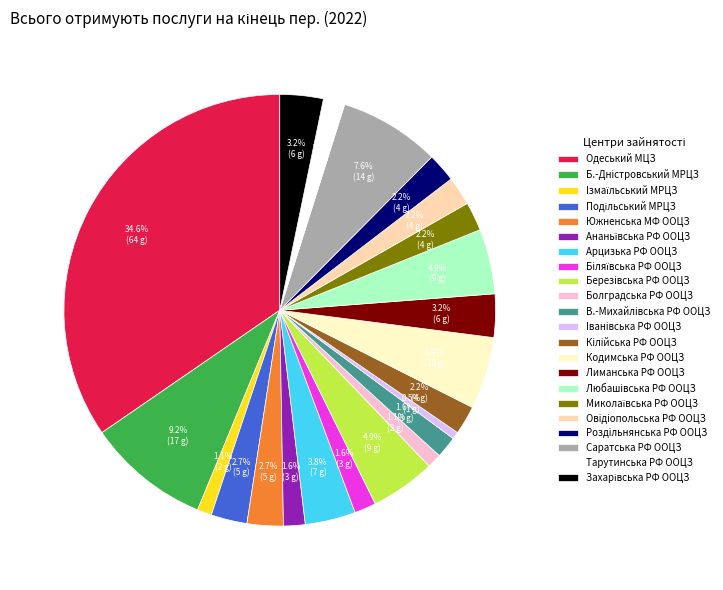

Is there a majority slice in this chart?

No